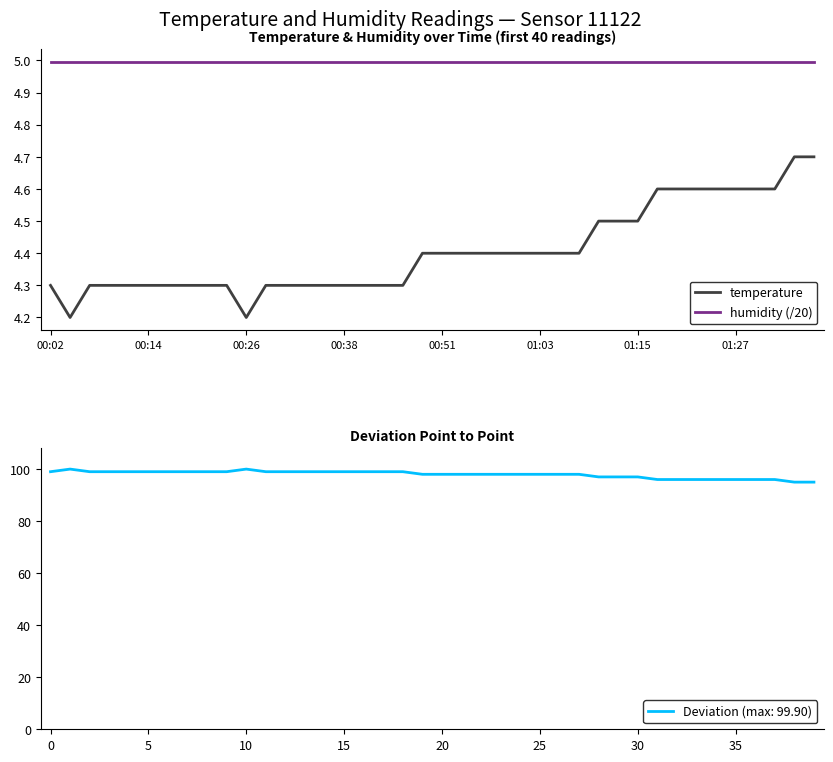

Which series has the largest total across all categories?

humidity (/20)